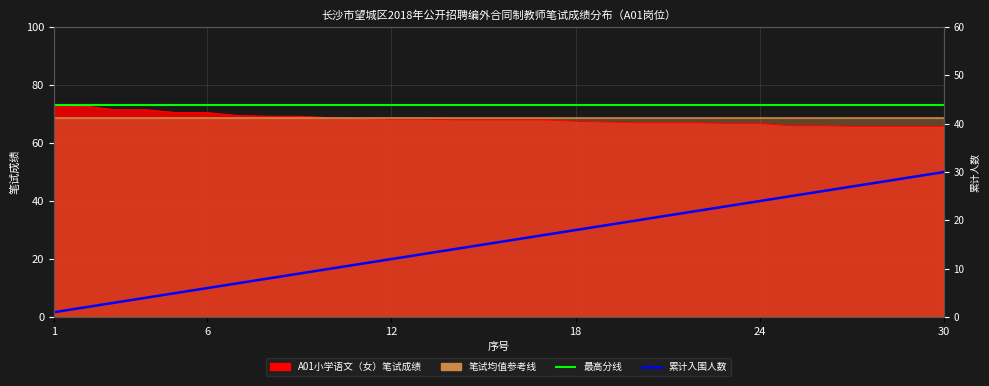

True or false: 累计入围人数 has more than 1 interior local peaks.

False